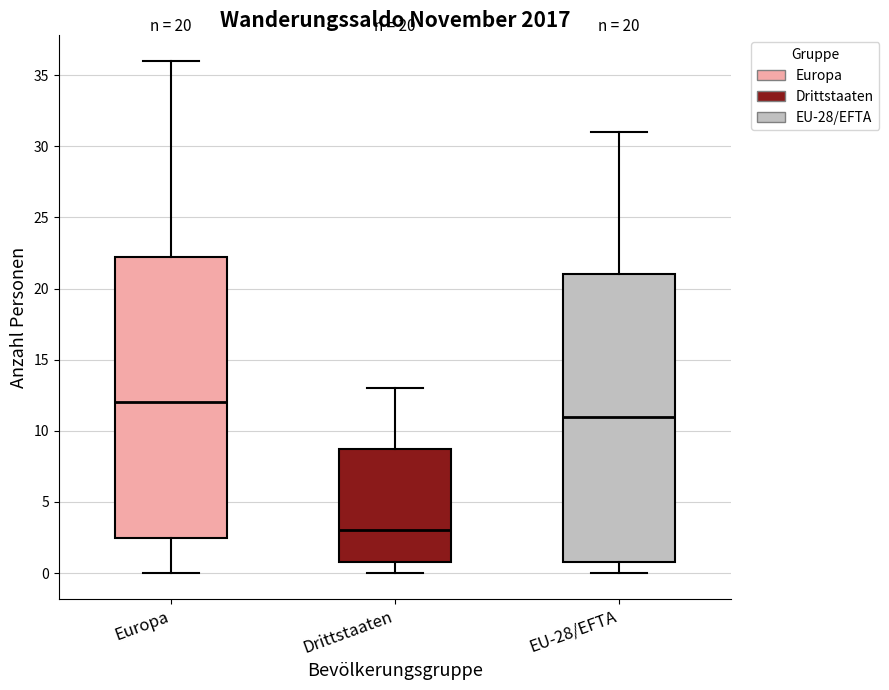

Which box has the lowest median line?

Drittstaaten